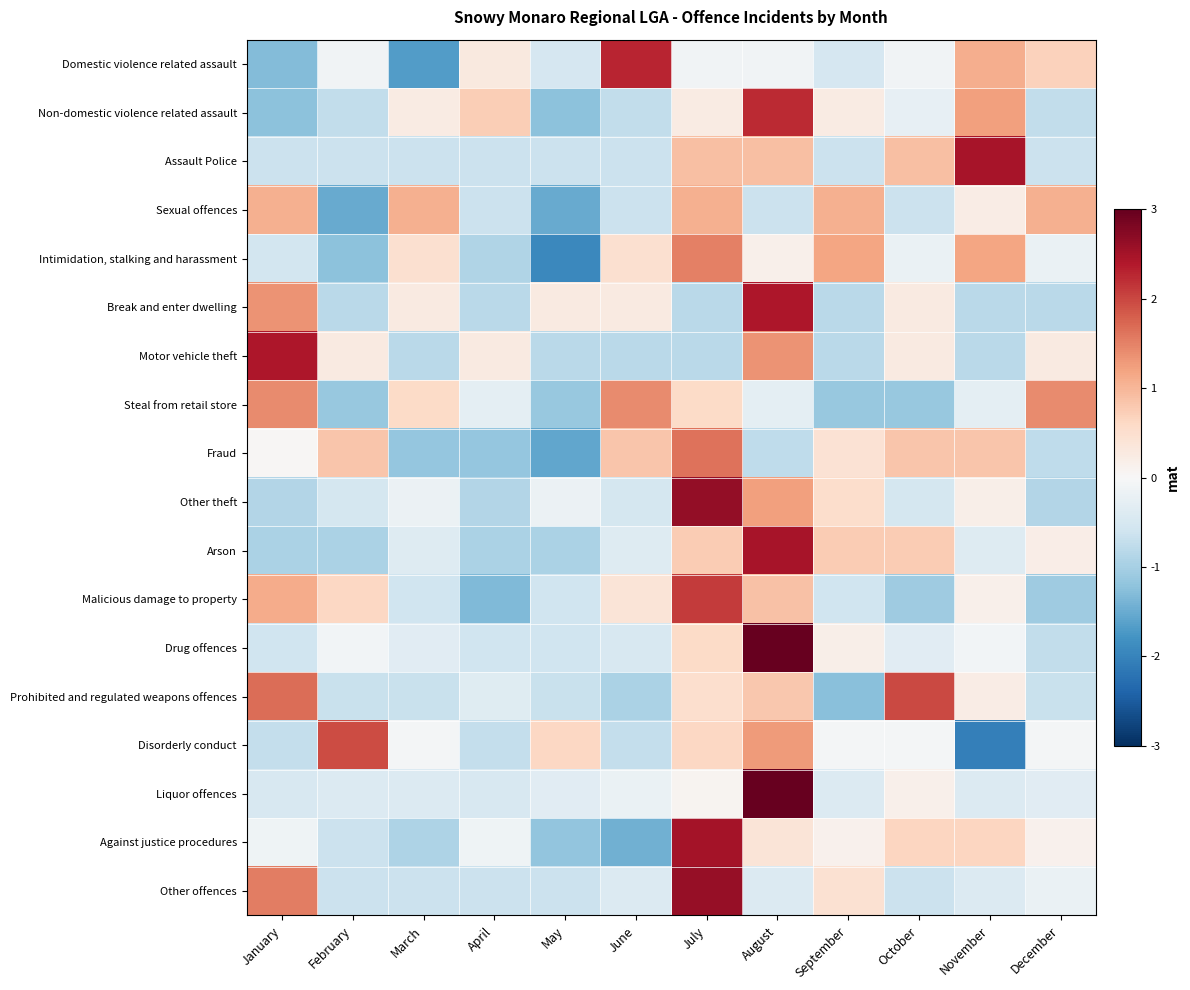

How many data points does each series have?

12